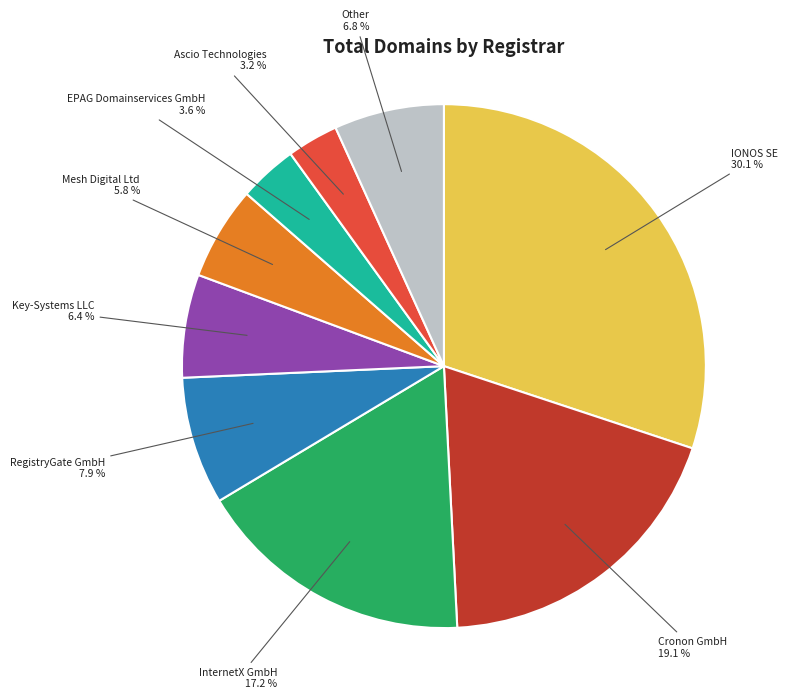

Is there any slice that represents more than half of the pie?

No